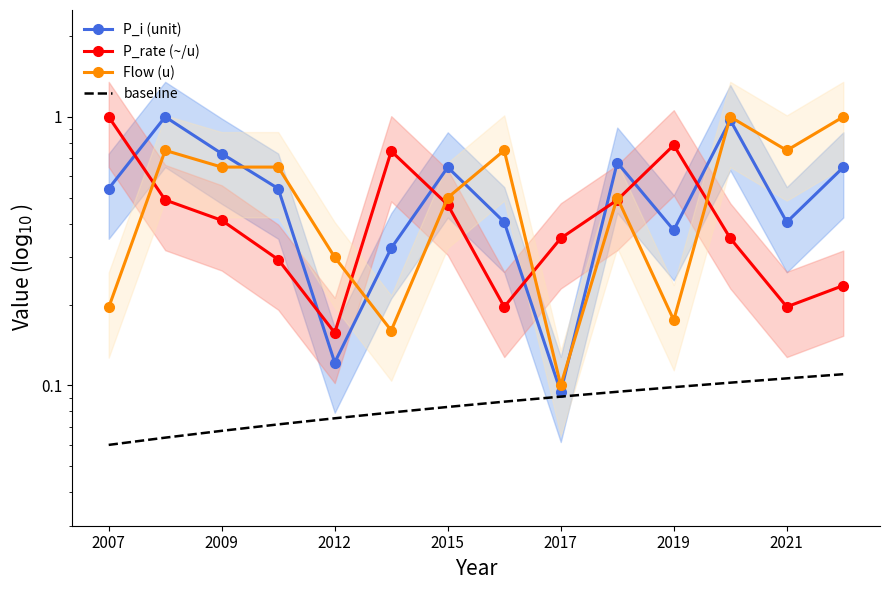

What is the value of the Flow (u) point at the 7th from the left?

0.5